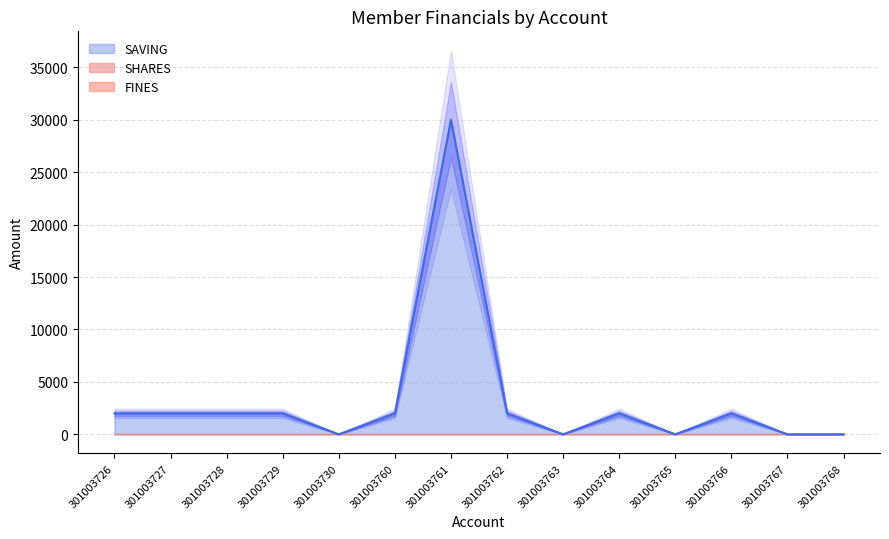

How many categories are shown in the chart?

14